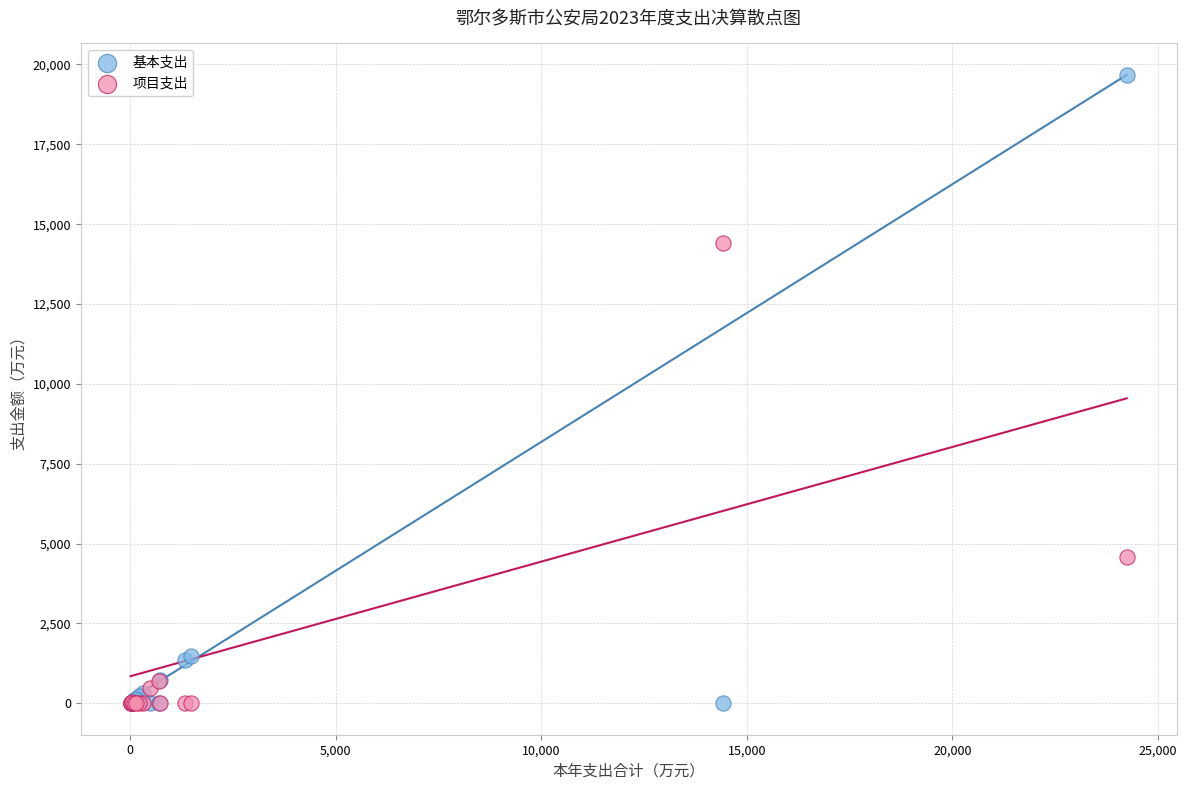

What are all the series names shown in the legend?

基本支出, 项目支出